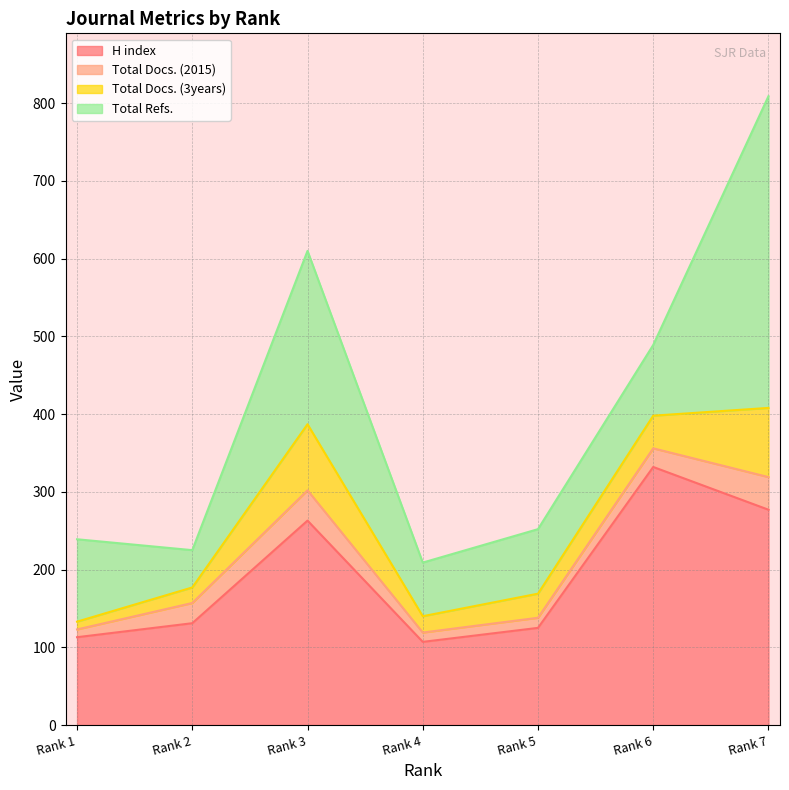

Is it true that Total Docs. (2015) equals 42 at Rank 7?

True